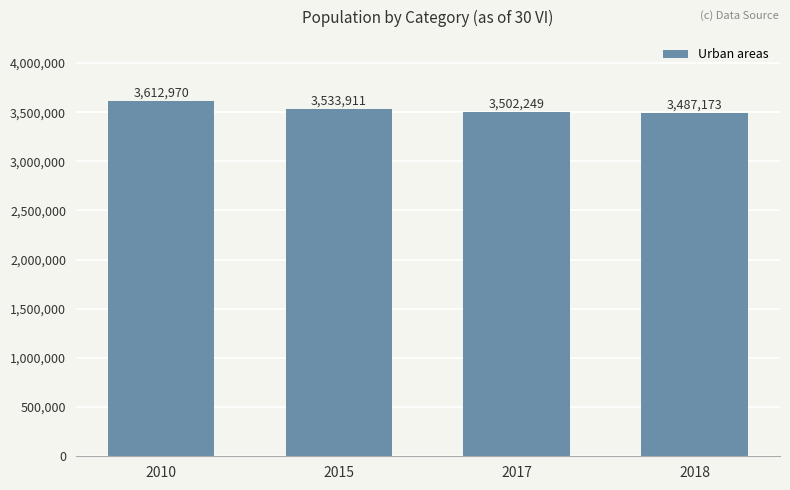

Reading left to right, what are all the values shown in this chart?

2010=3612970	2015=3533911	2017=3502249	2018=3487173